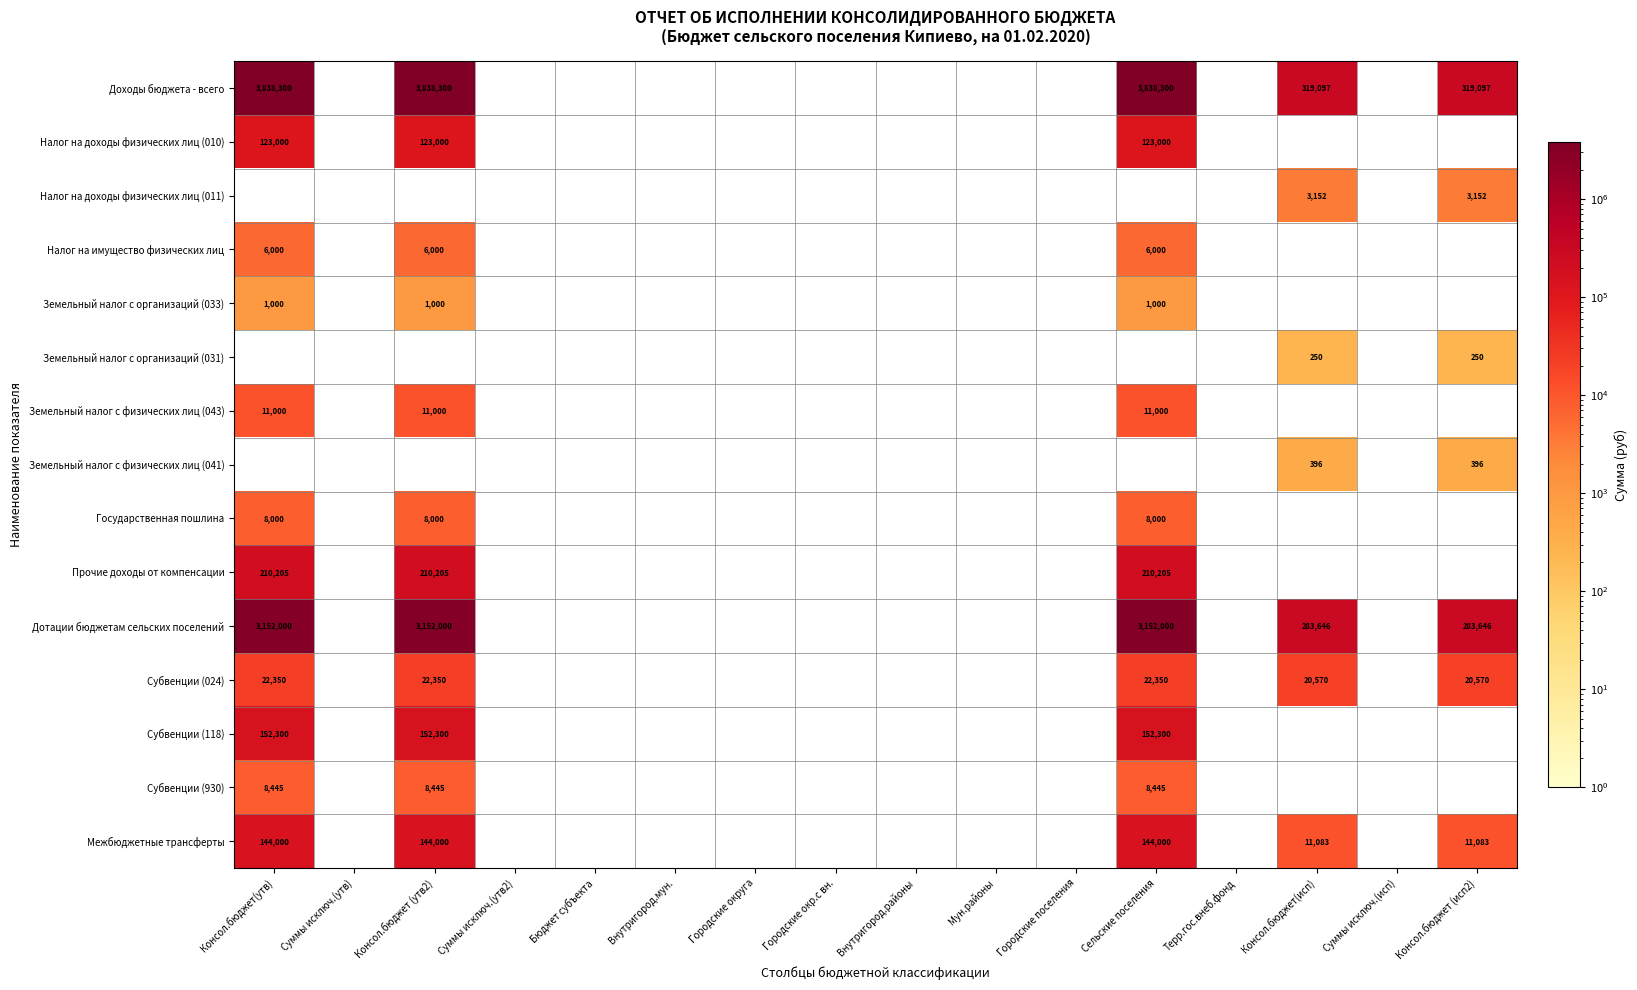

Is it true that Межбюджетные трансферты equals 82899 at Консол.бюджет (утв2)?

False